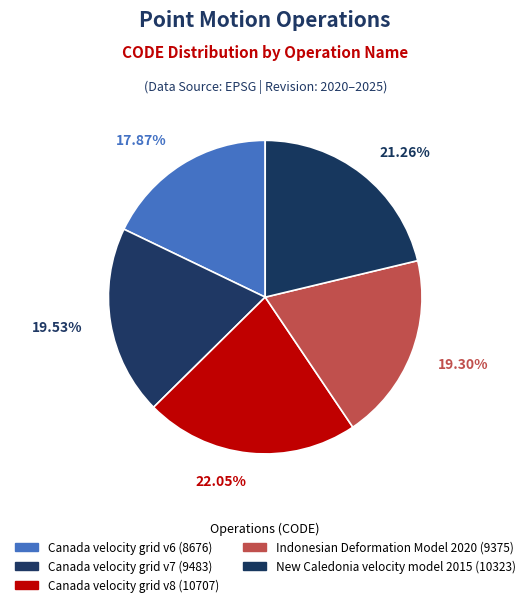

What portion of the pie excludes Canada velocity grid v6?

82.1%